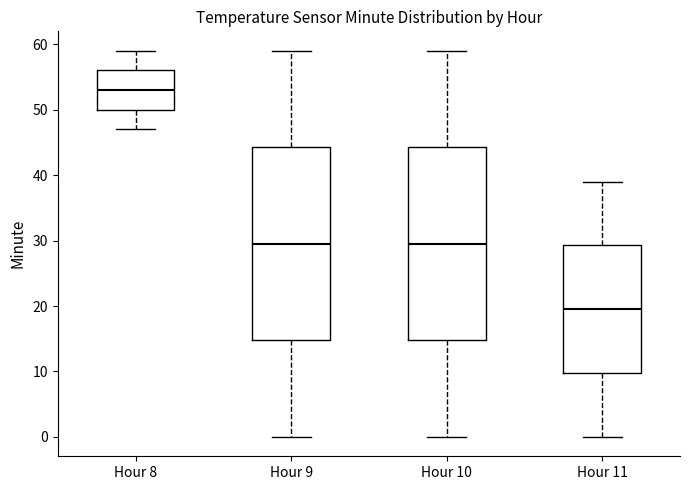

Which box's median line is the lowest?

Hour 11